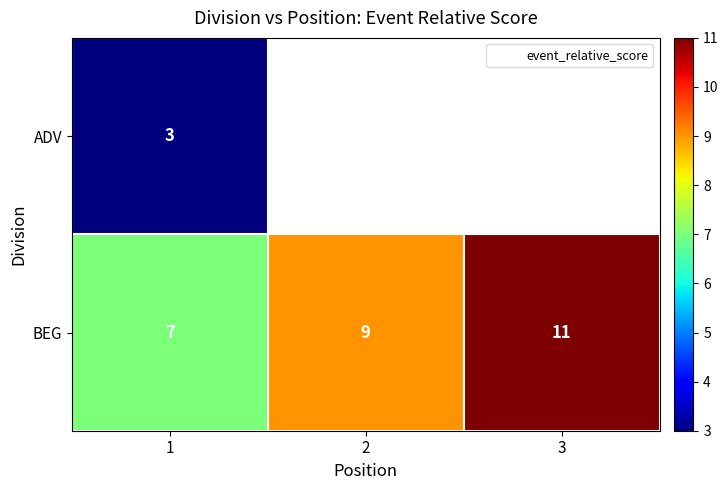

At which label is ADV closest to 3?

1